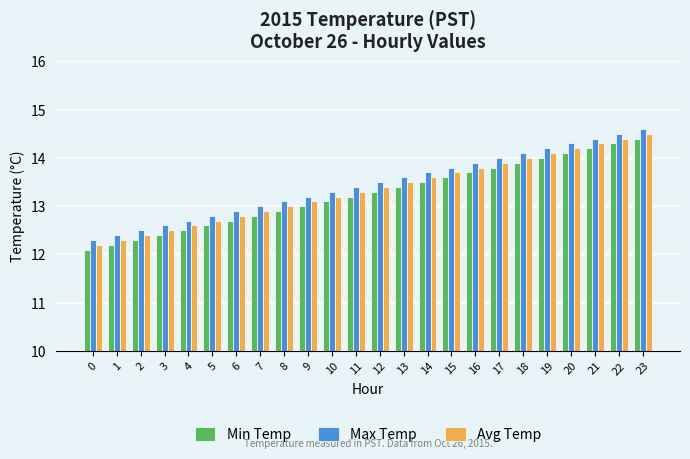

List the labels in order of Avg Temp value, largest first.

23, 22, 21, 20, 19, 18, 17, 16, 15, 14, 13, 12, 11, 10, 9, 8, 7, 6, 5, 4, 3, 2, 1, 0